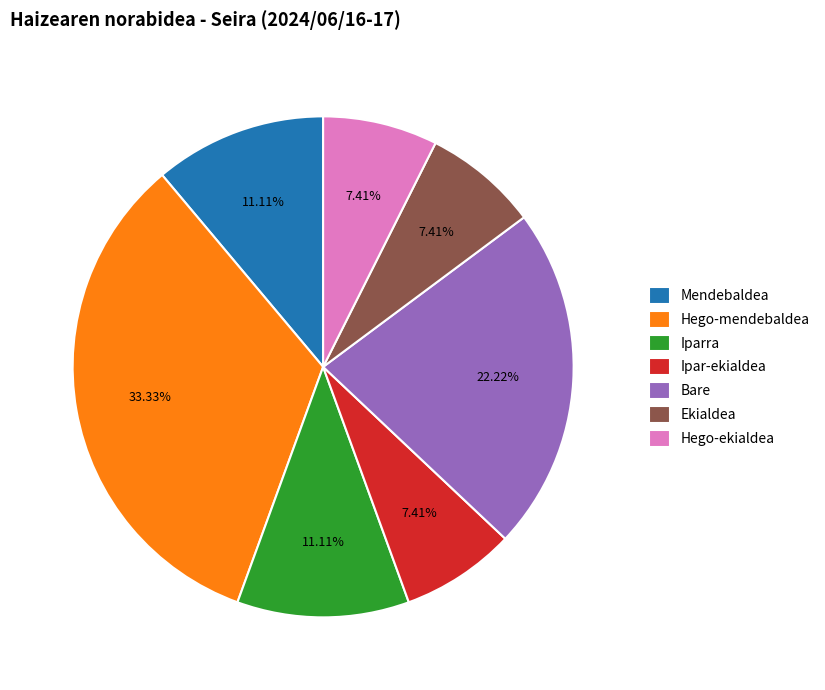

The Iparra slice represents 1% of the pie. True or false?

False